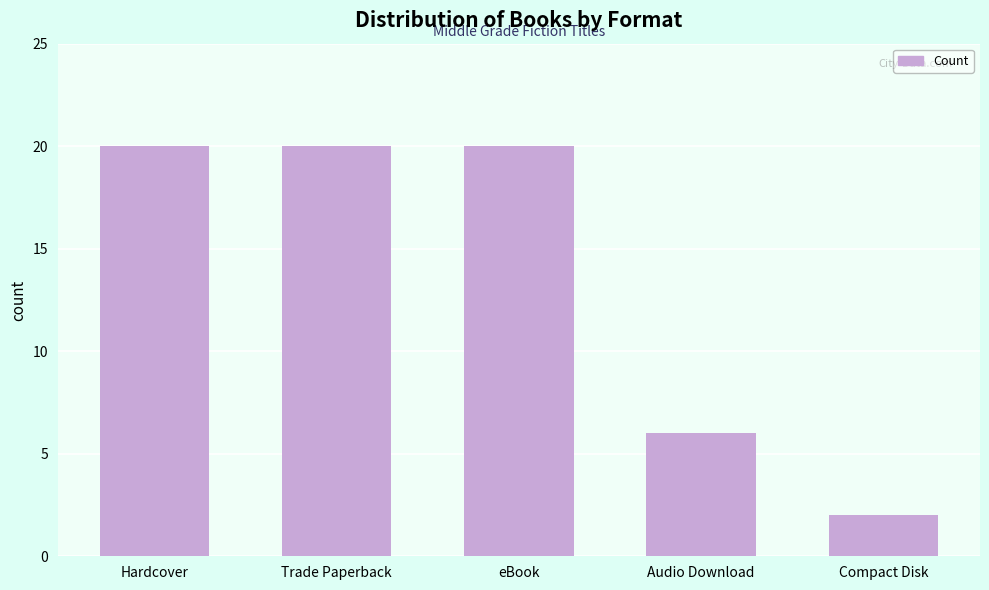

What is the label of the 5th bar from the left?

Compact Disk